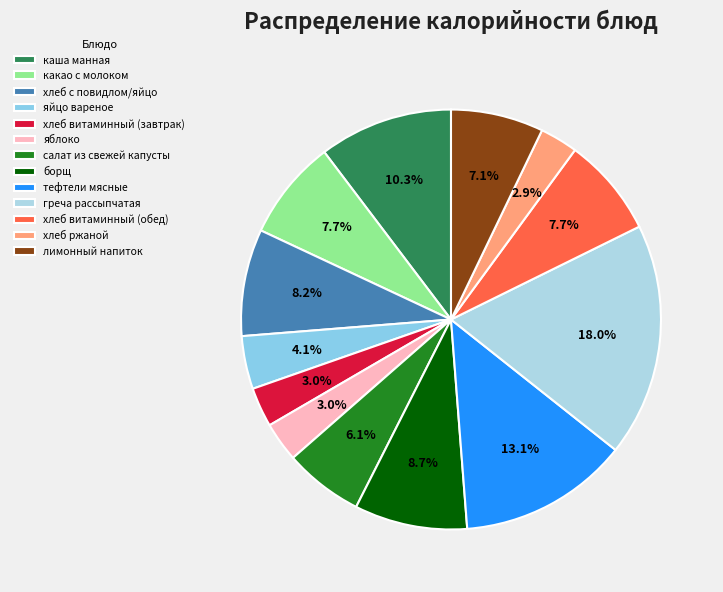

Combined, what portion of the pie is тефтели мясные and яйцо вареное?

17.2%